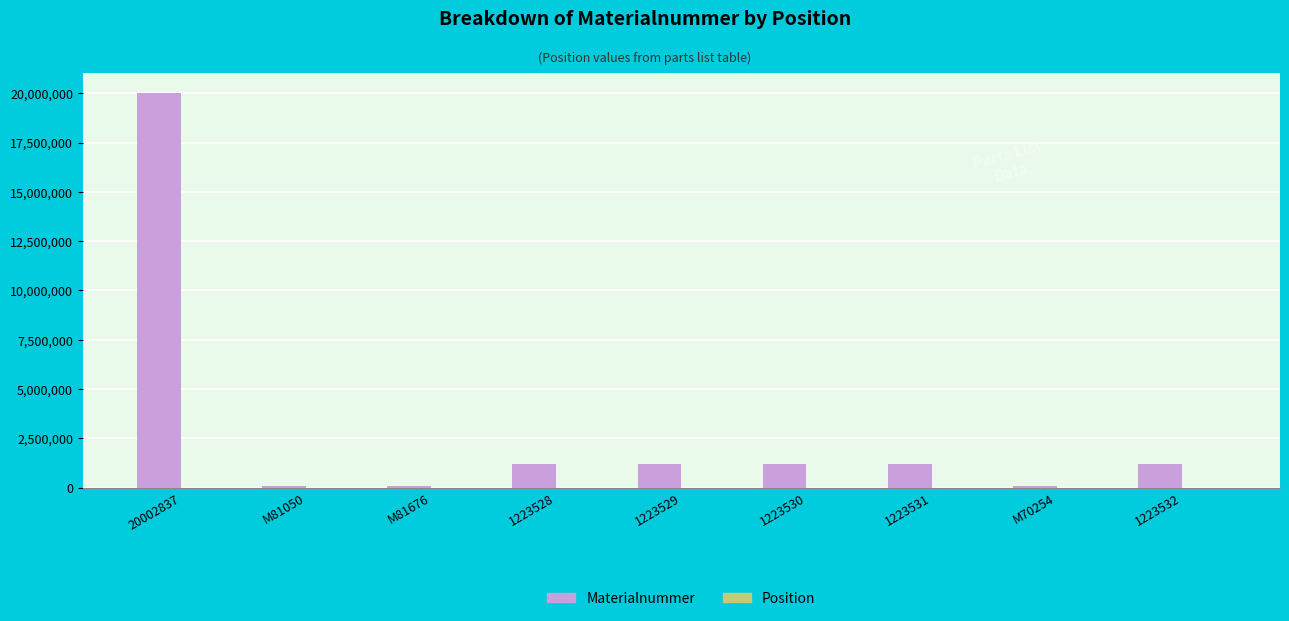

How many groups of bars are there?

9